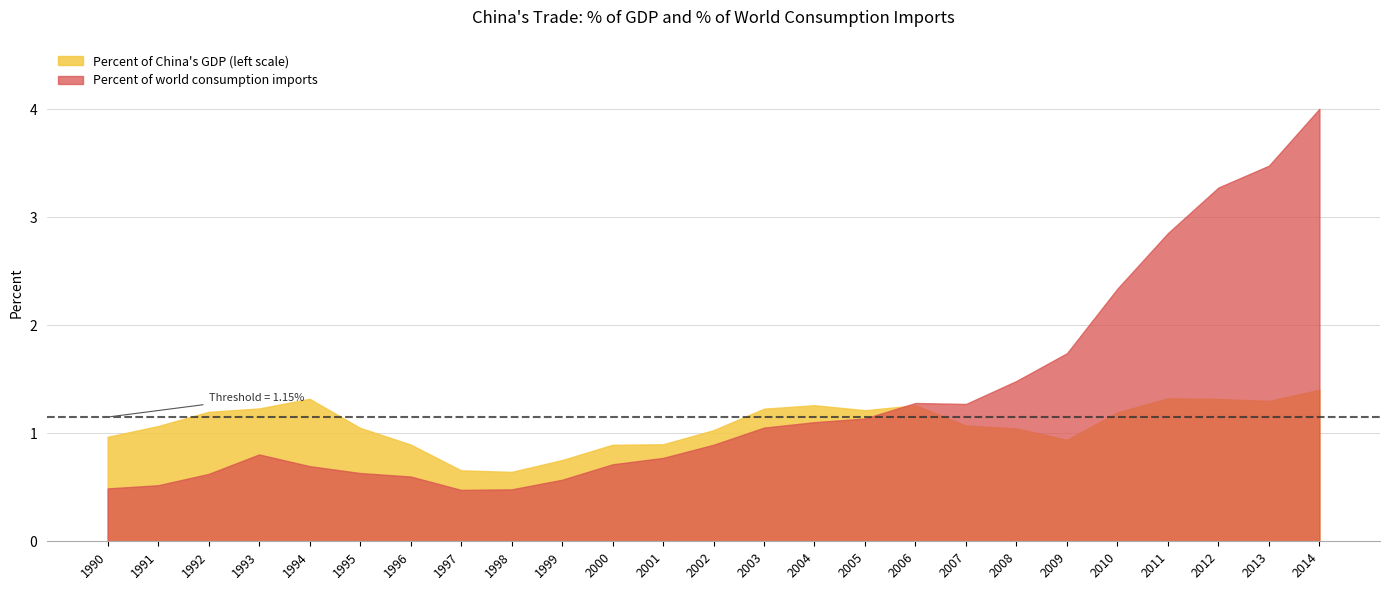

Between 1990 and 2014, which is larger?

2014